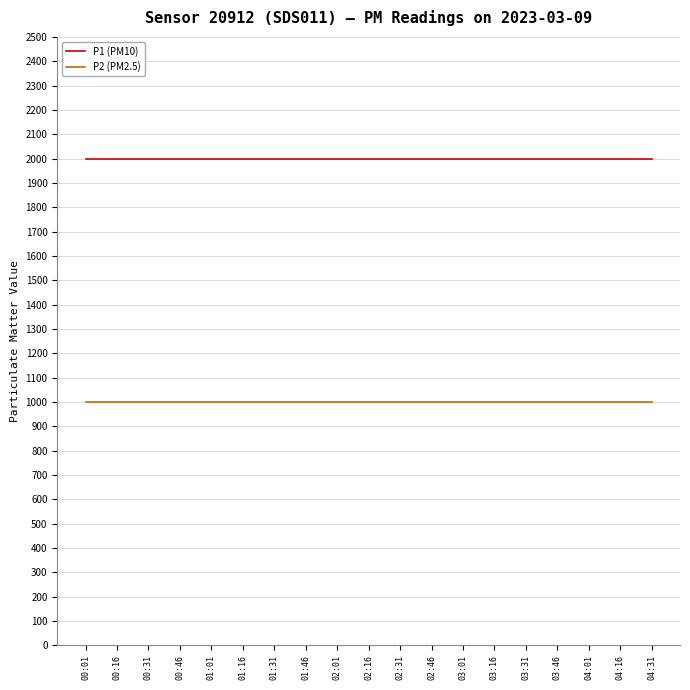

At 01:46, list the series in order from largest to smallest.

P1 (PM10), P2 (PM2.5)